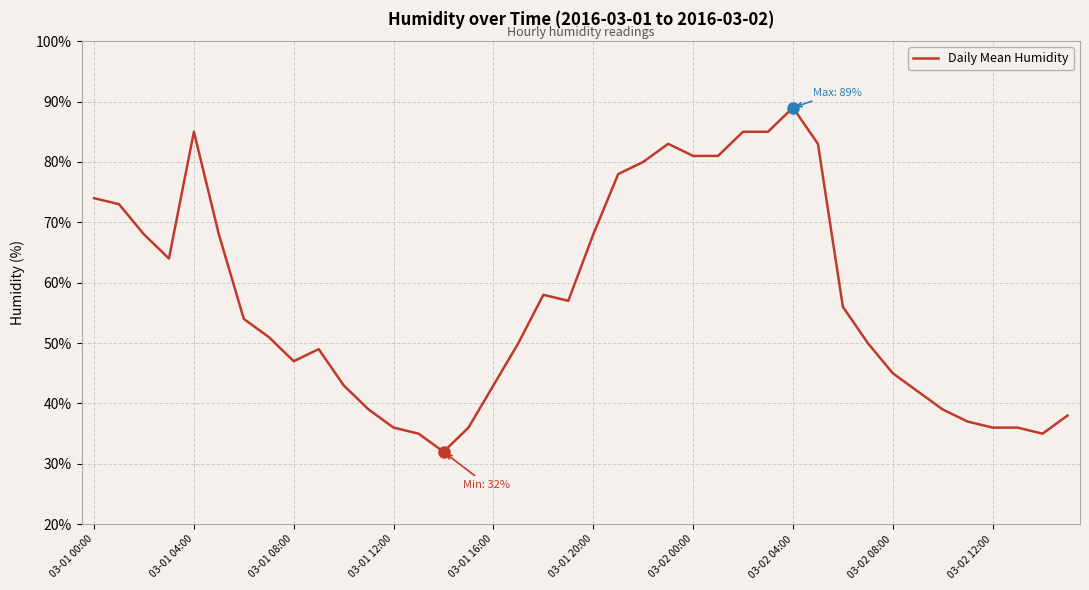

How many lines are shown in the chart?

1